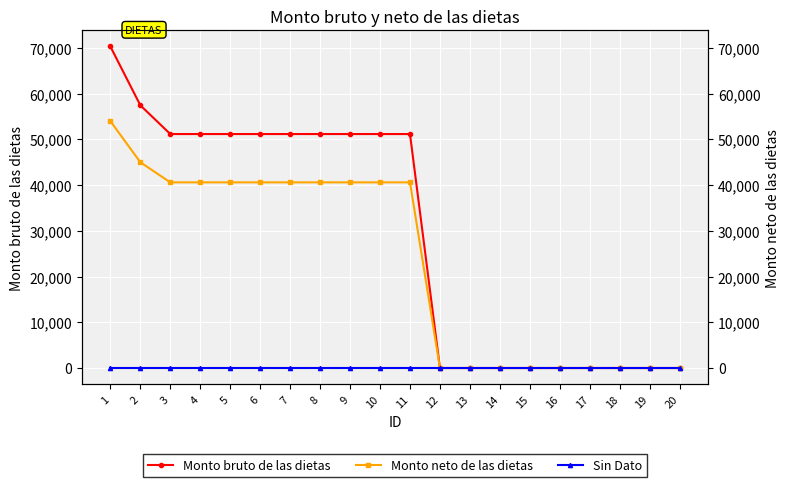

True or false: Sin Dato and Monto bruto de las dietas cross at least once.

False